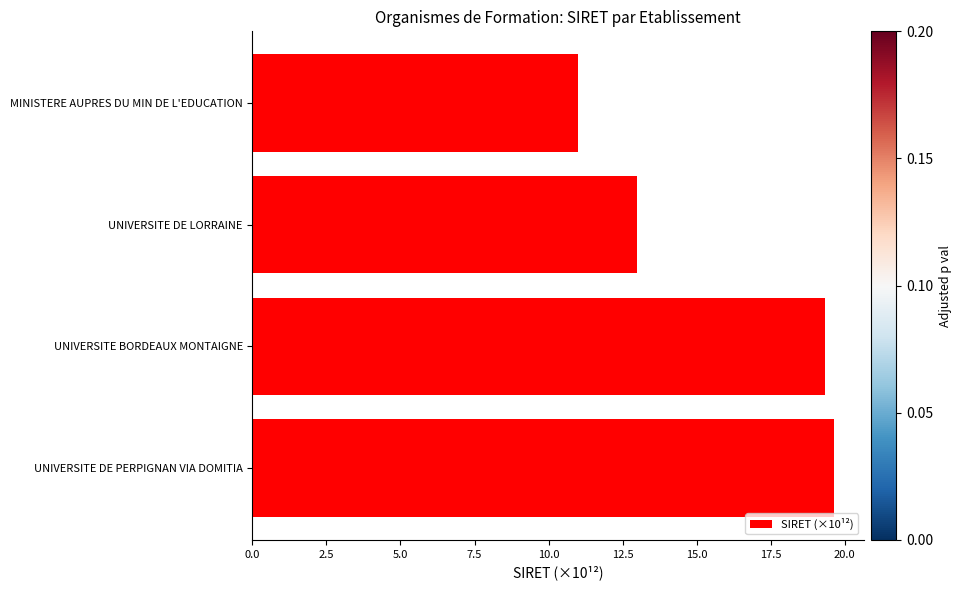

Approximately how many times larger is the value at MINISTERE AUPRES DU MIN DE L'EDUCATION compared to UNIVERSITE DE LORRAINE?

0.8